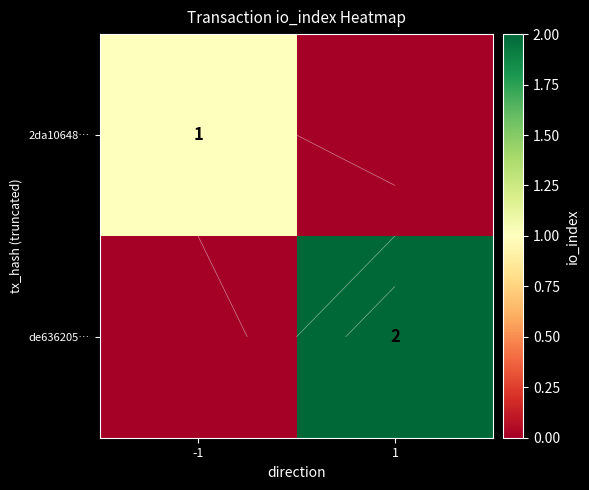

What value does the de636205… series have at 1?

2